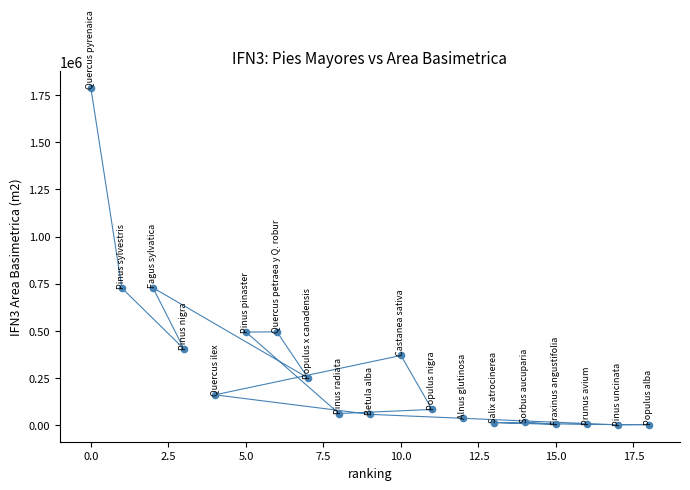

What is the range of Y values (max minus min)?

1784881.3